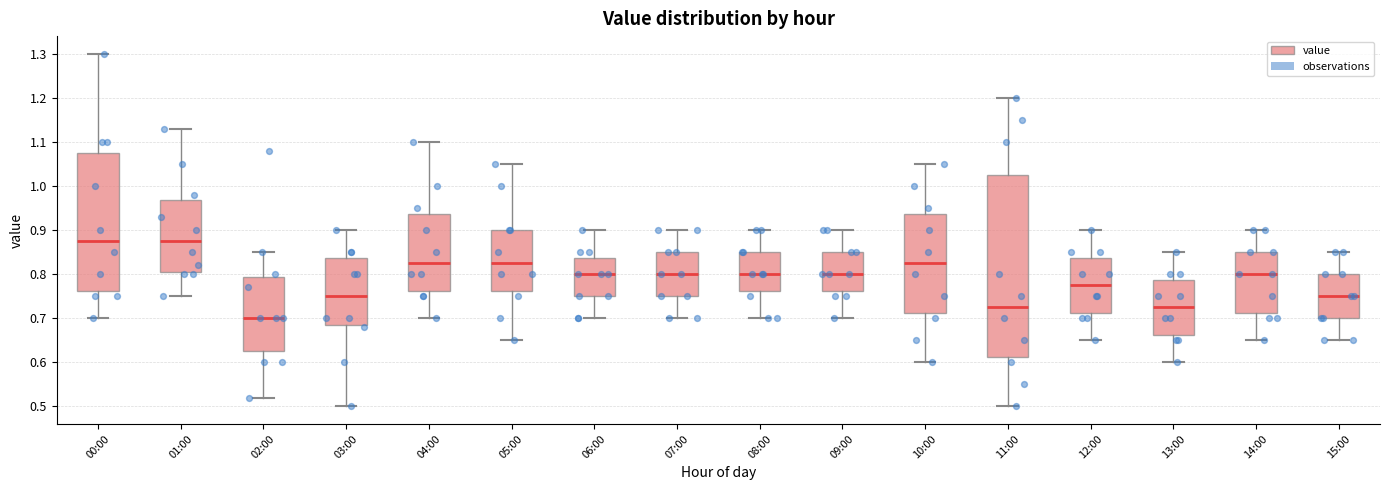

Which box has the lowest median line?

02:00